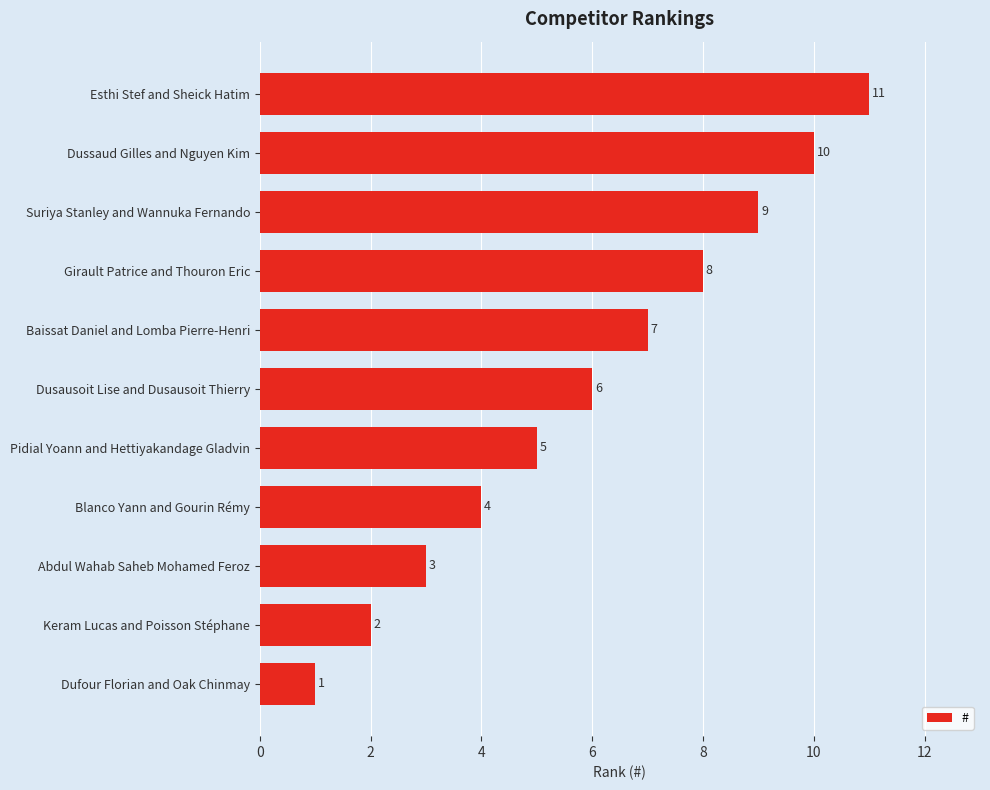

What is the change in value from Keram Lucas and Poisson Stéphane to Abdul Wahab Saheb Mohamed Feroz?

+1